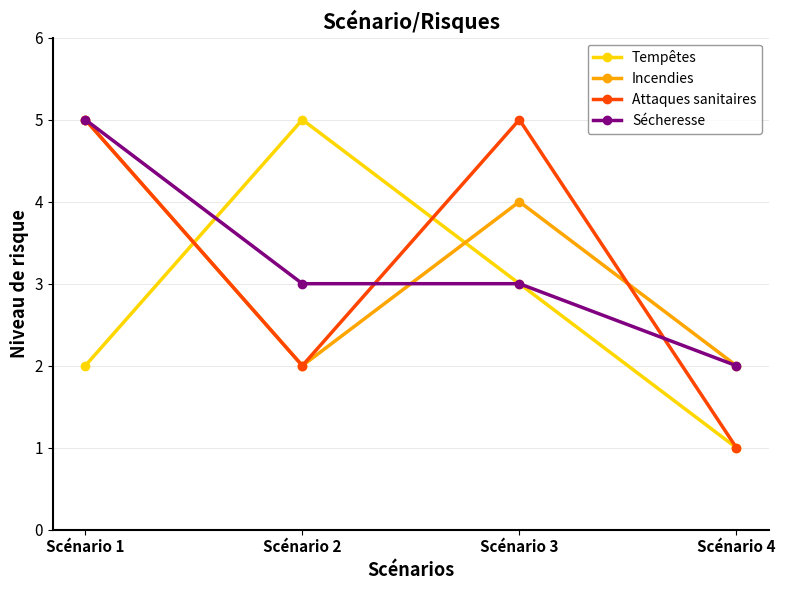

What is the sum of the Attaques sanitaires values at Scénario 1 and Scénario 2?

7